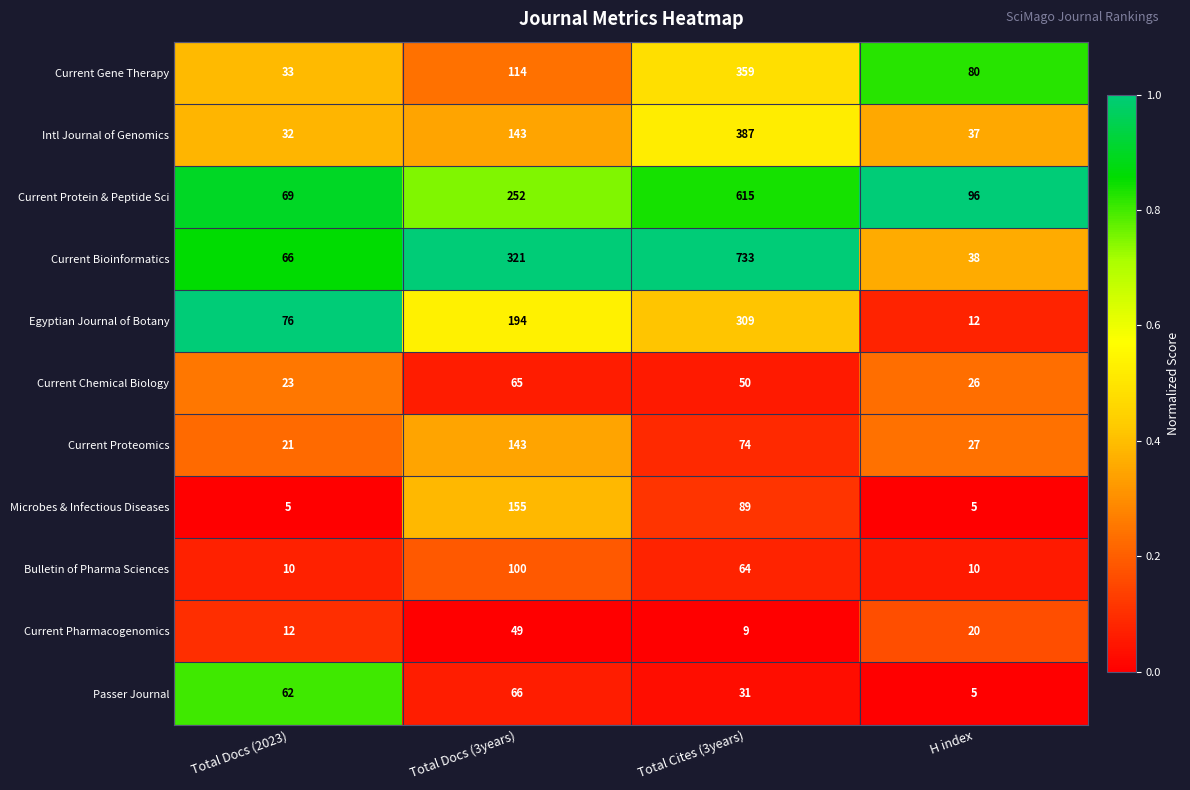

How many series are shown in this chart?

11